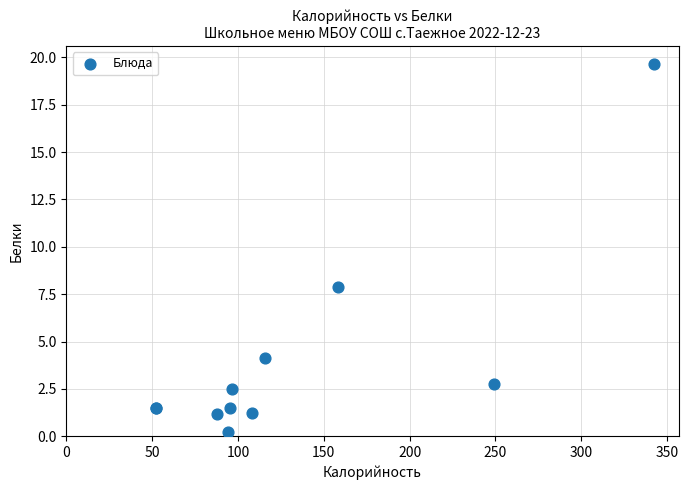

What Y value in the scatter plot is closest to 9?

7.9